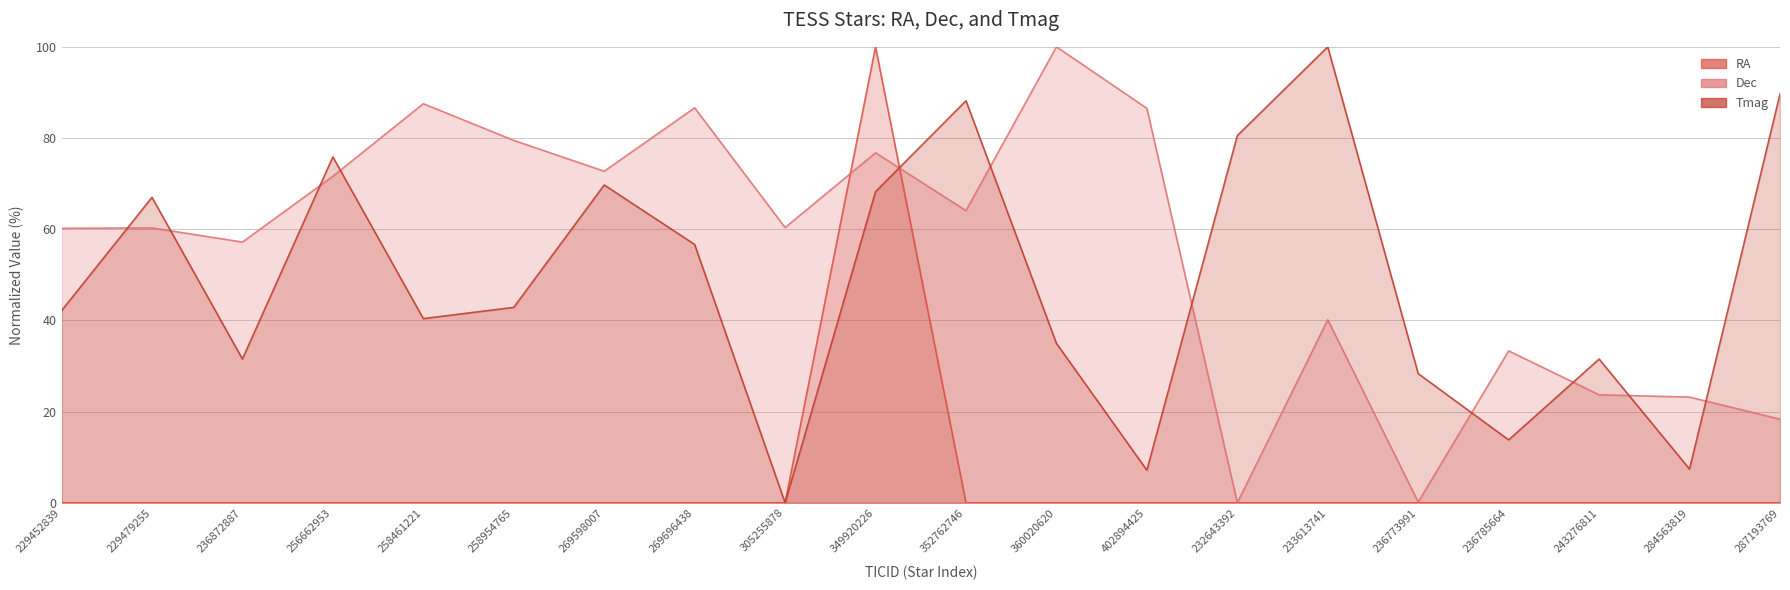

What is the difference between the second highest and second lowest values in the Dec series?

87.4